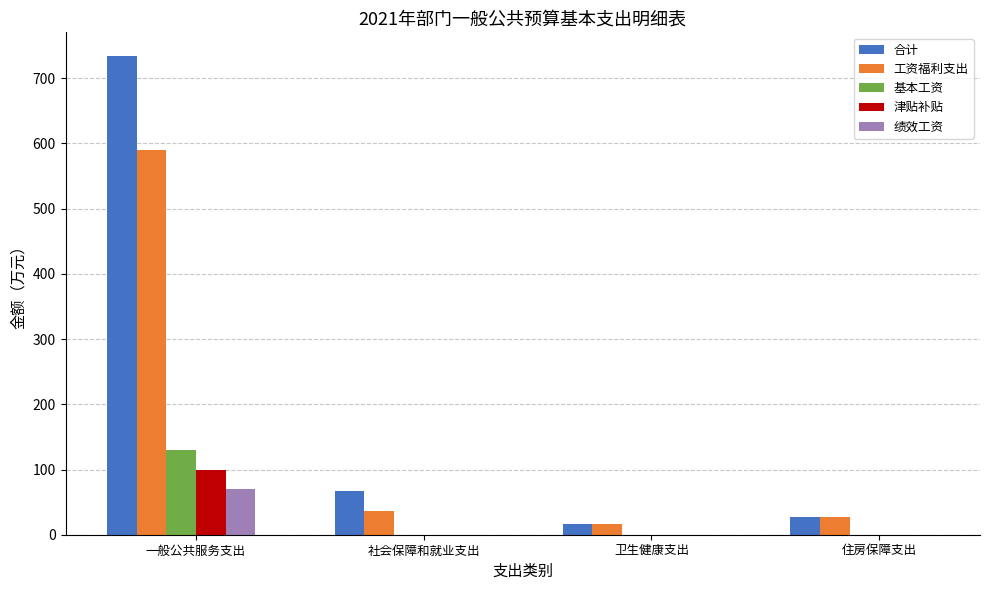

What is the sum of the 合计 values at 卫生健康支出 and 社会保障和就业支出?

83.6